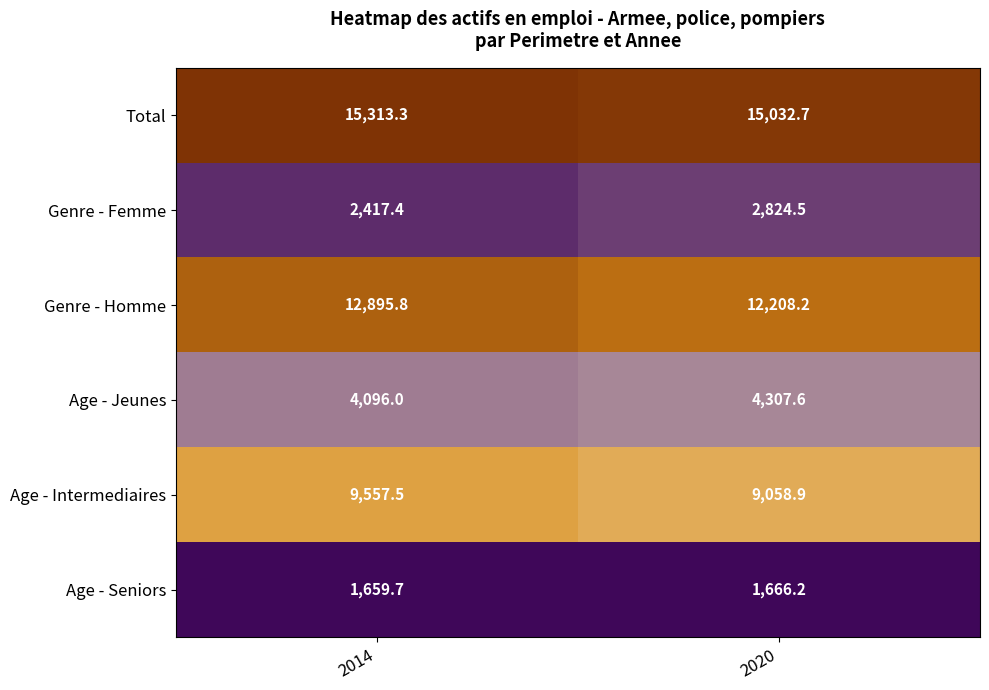

Which category has the highest value in the Age - Seniors series?

2020